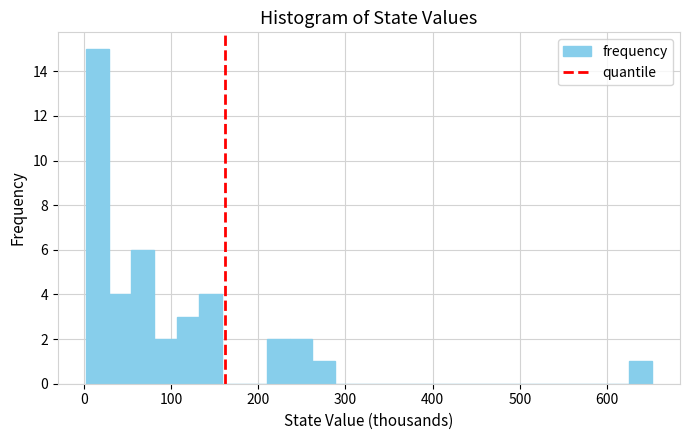

Read against the x-axis, roughly where is the centre of the tallest bar?

20